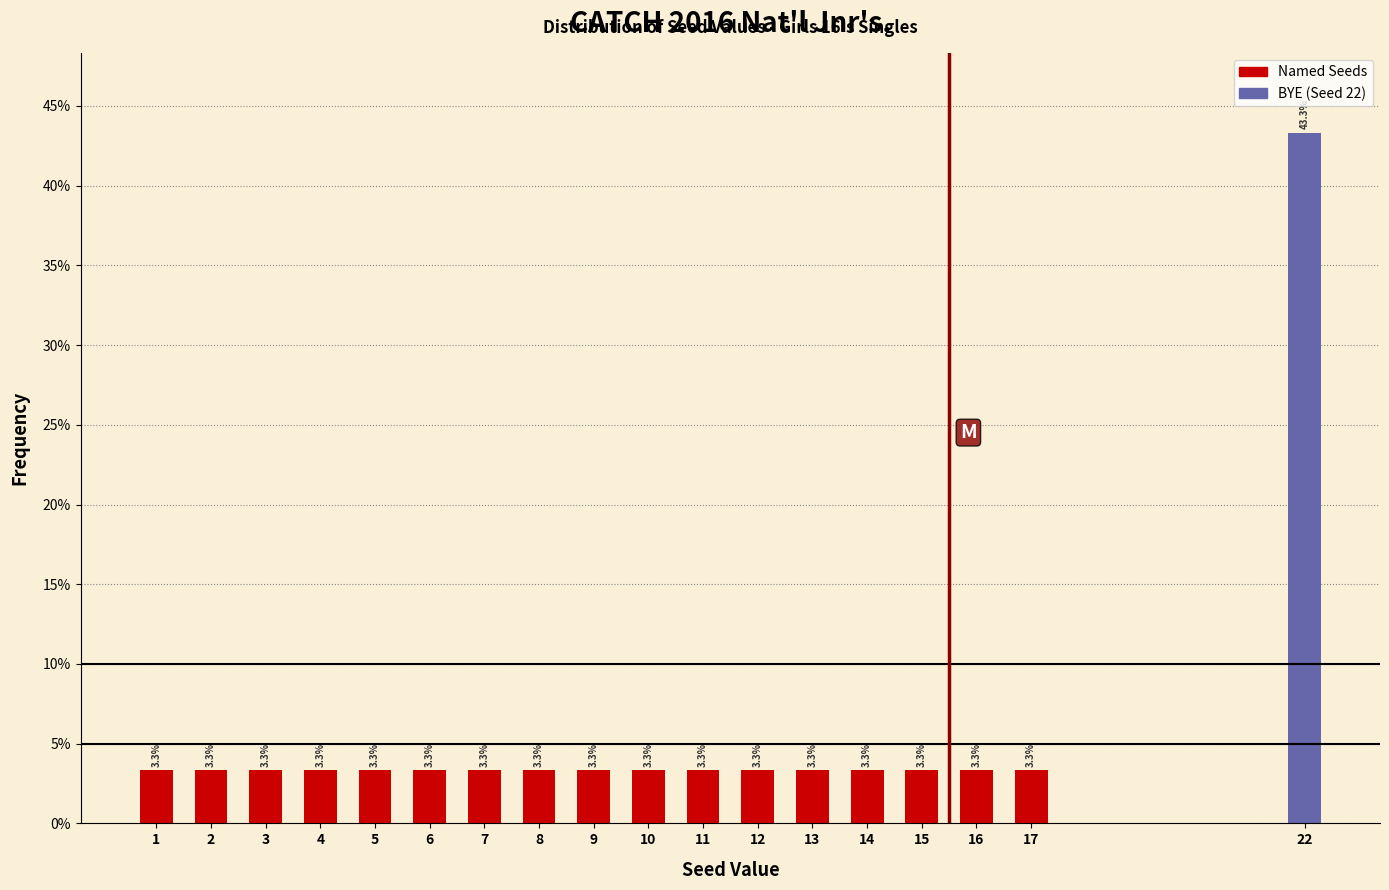

Reading left to right, transcribe all the data shown in this chart.

3.3	3.3	3.3	3.3	3.3	3.3	3.3	3.3	3.3	3.3	3.3	3.3	3.3	3.3	3.3	3.3	3.3	43.3